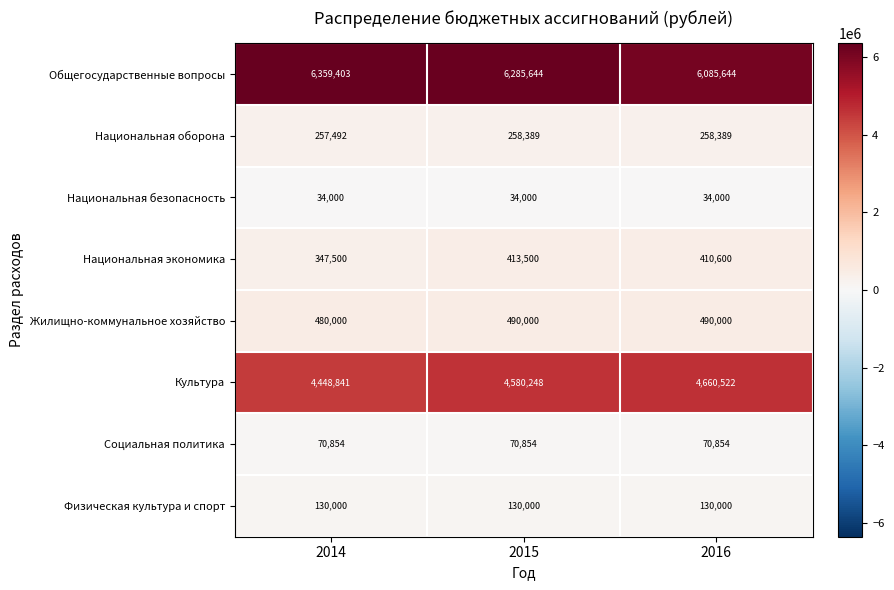

Rank the series by their maximum value, from highest to lowest.

Общегосударственные вопросы, Культура, Жилищно-коммунальное хозяйство, Национальная экономика, Национальная оборона, Физическая культура и спорт, Социальная политика, Национальная безопасность